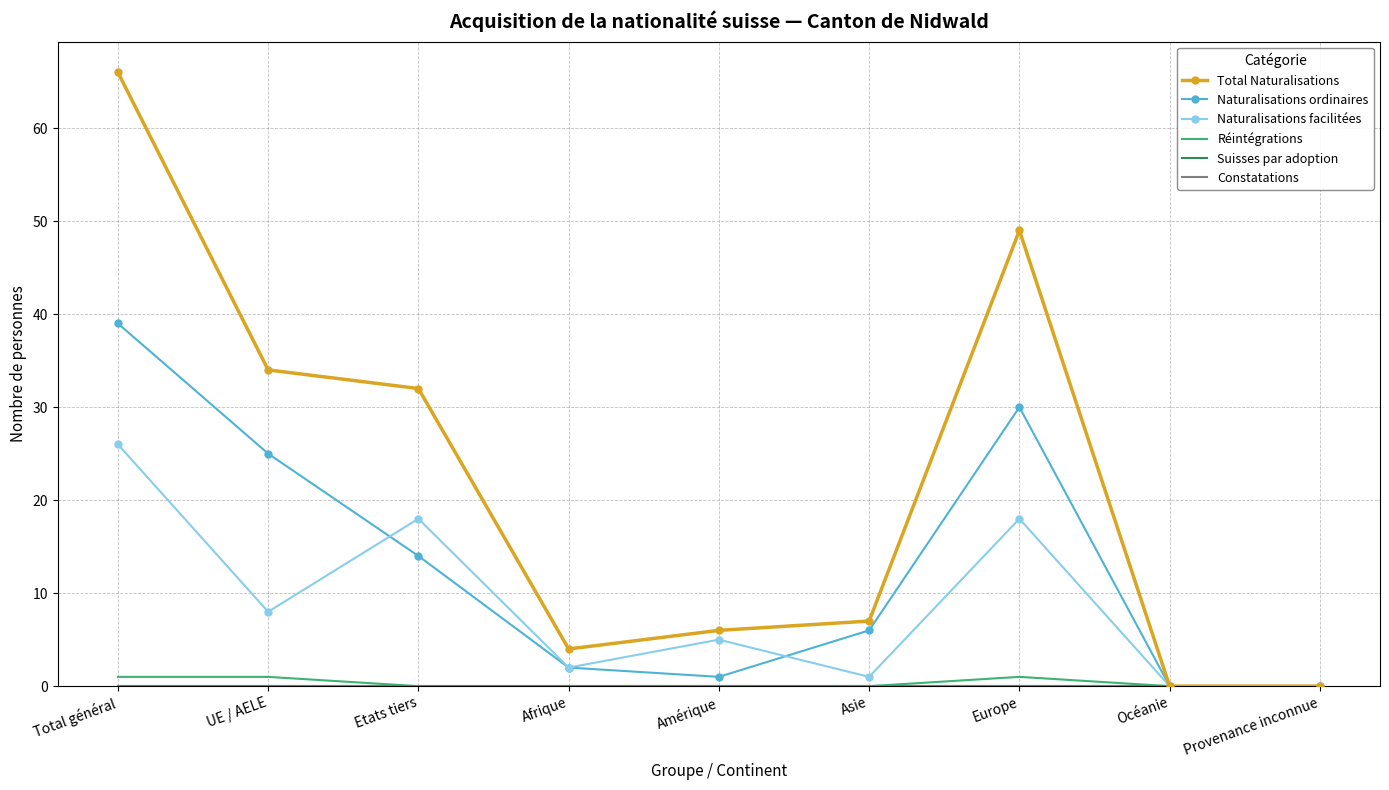

True or false: Suisses par adoption and Total Naturalisations intersect in this chart.

False